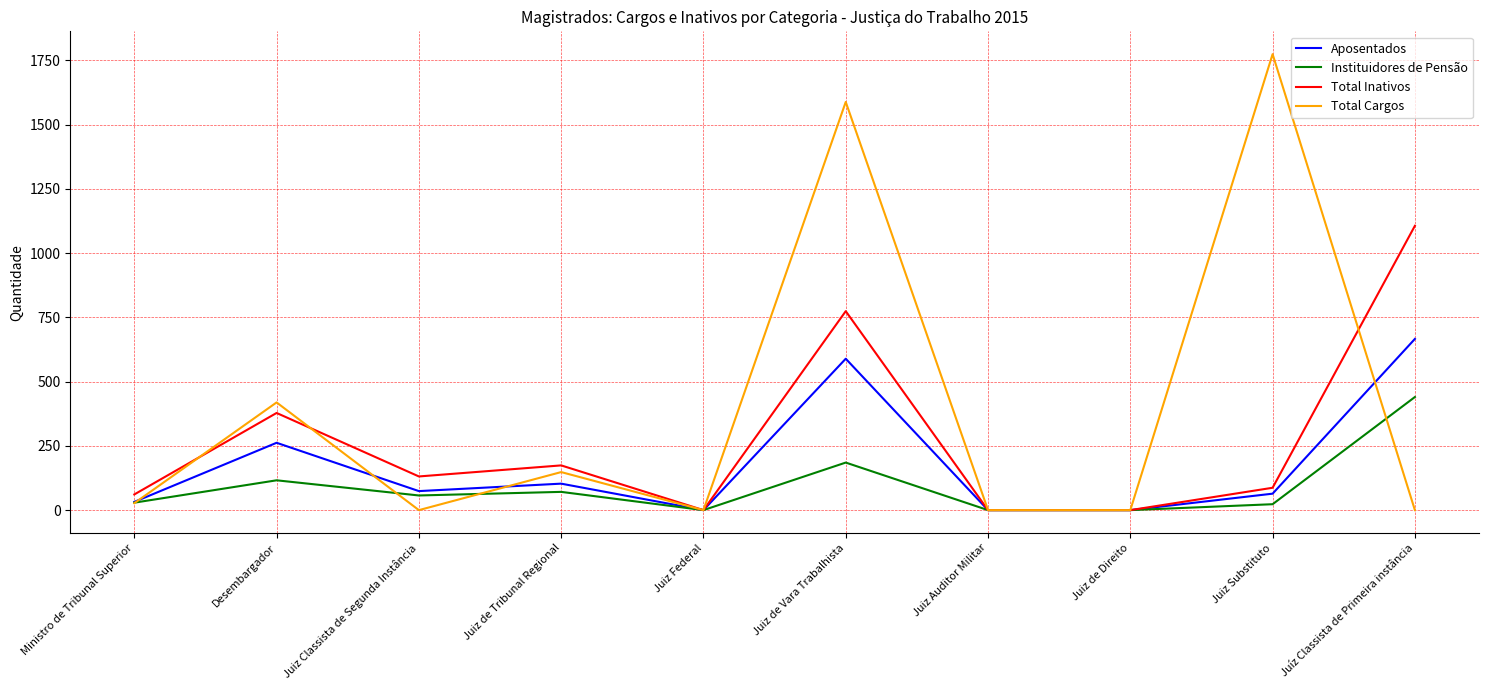

Rank the series by their average value, from lowest to highest.

Instituidores de Pensão, Aposentados, Total Inativos, Total Cargos